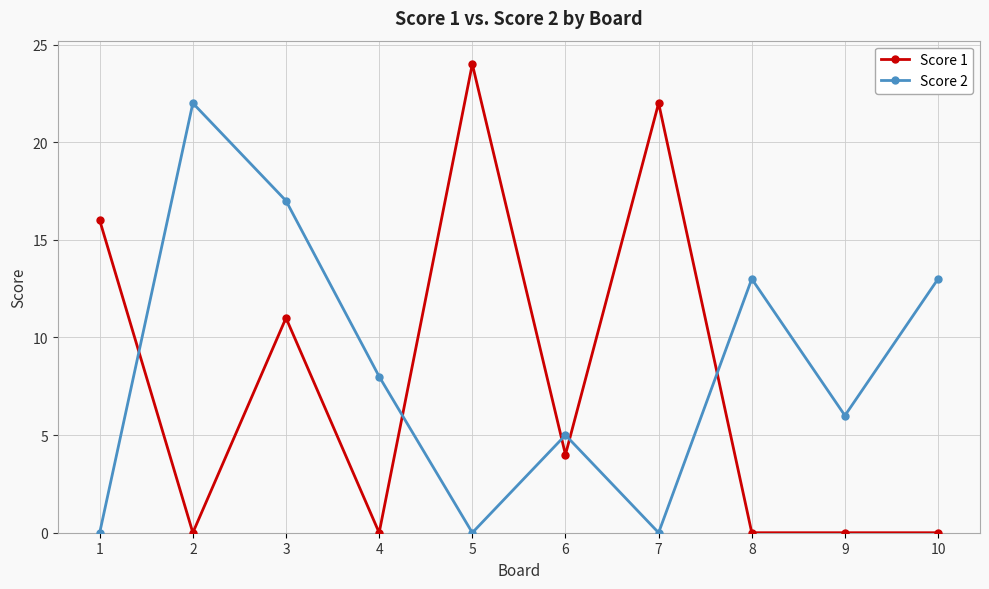

What is the difference between the highest and lowest values at 1?

16